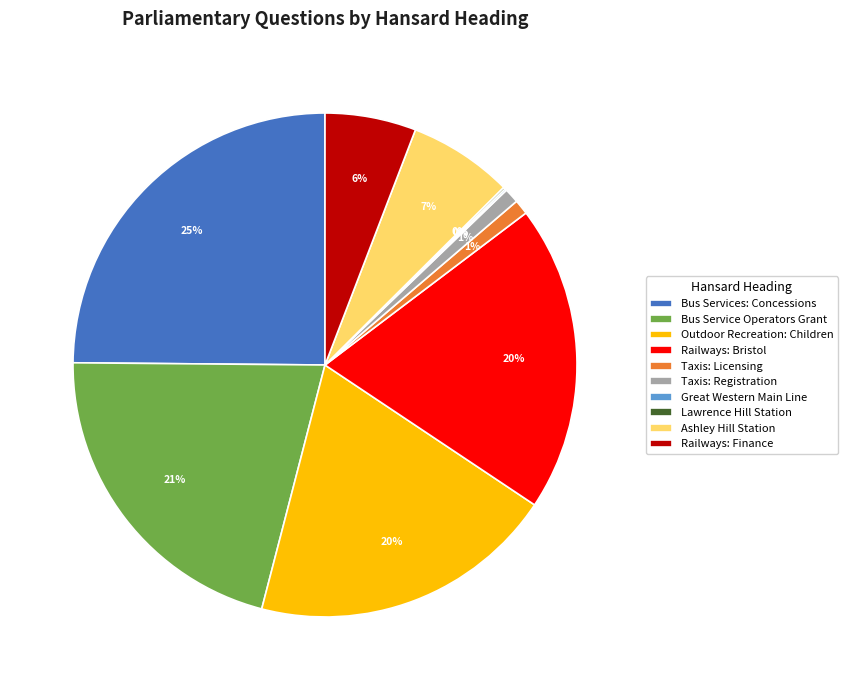

Is the sum of Bus Services: Concessions and Railways: Bristol greater than half?

No